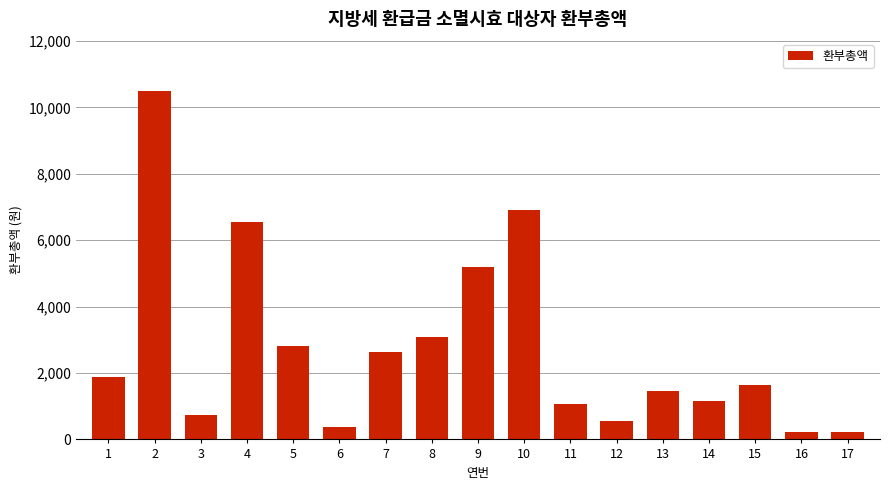

What is the greatest value displayed?

10490